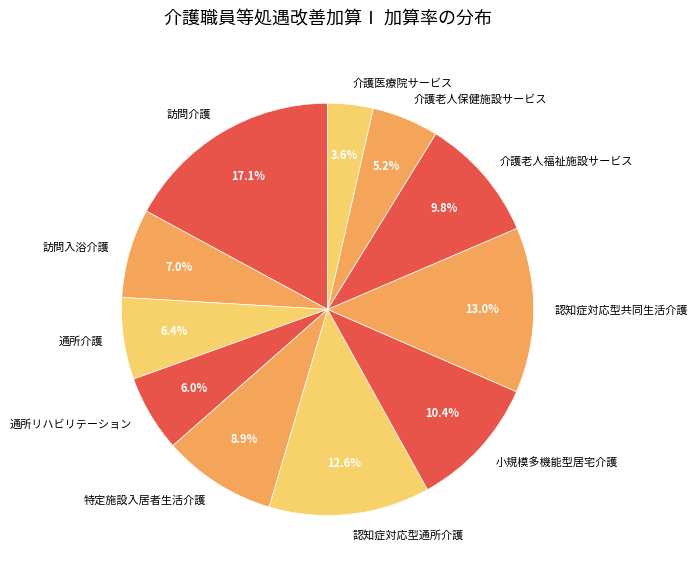

What is the smallest slice in the pie chart?

介護医療院サービス